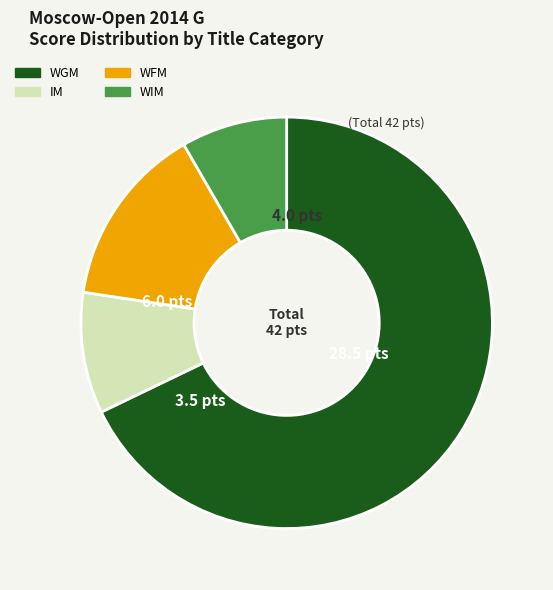

The WIM slice represents 21% of the pie. True or false?

False